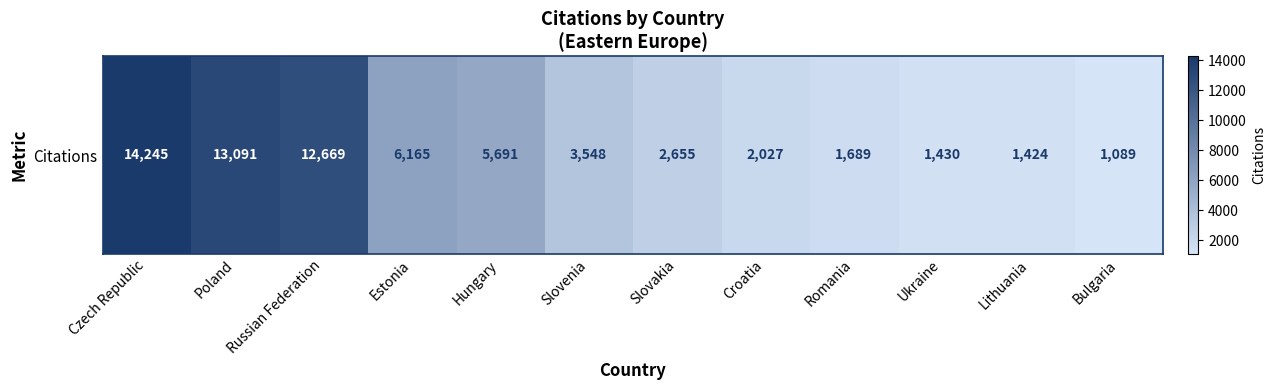

Where is the data nearest to the value 7667?

Estonia